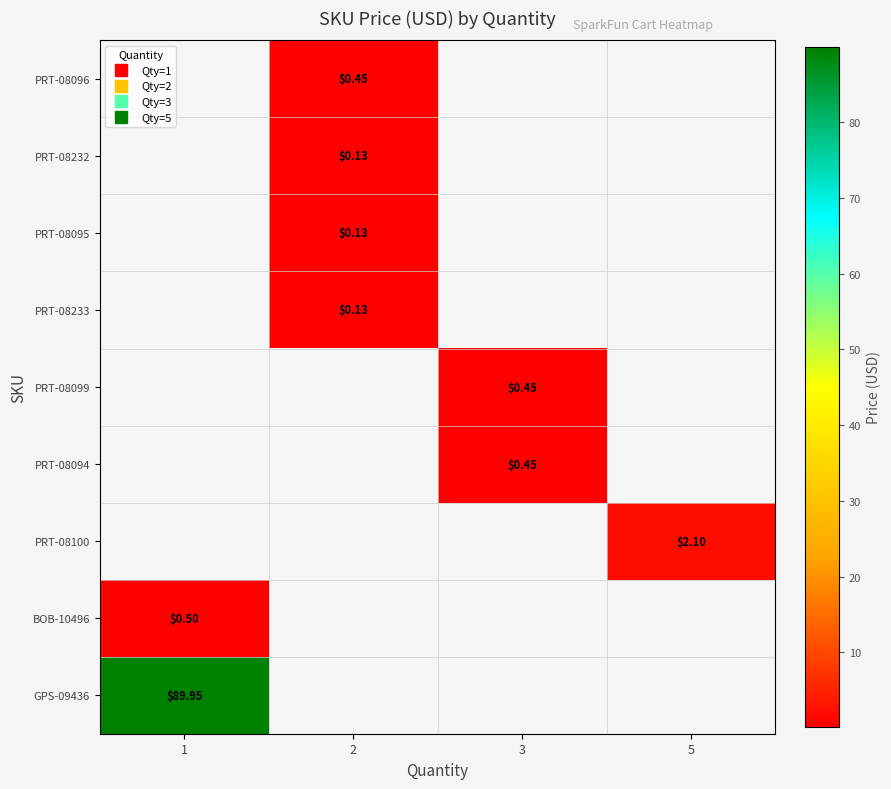

List the labels in order of BOB-10496 value, smallest first.

1, 2, 3, 5